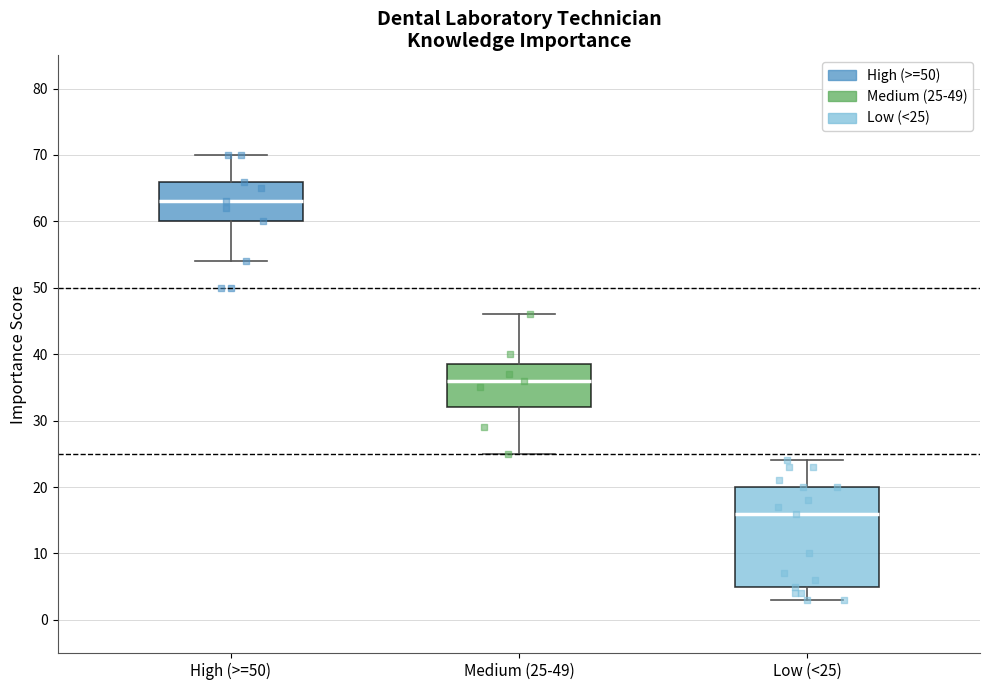

Reading left to right, transcribe this box plot: for each box, give where its median line is, the range the box spans, and where its two whiskers end, as read against the y-axis. The values are not printed on the chart, so give them approximately, as read against the axis.

High (>=50): median 63, box 60 to 66, whiskers 54 to 70
Medium (25-49): median 36, box 32 to 39, whiskers 25 to 46
Low (<25): median 16, box 5 to 20, whiskers 3 to 24